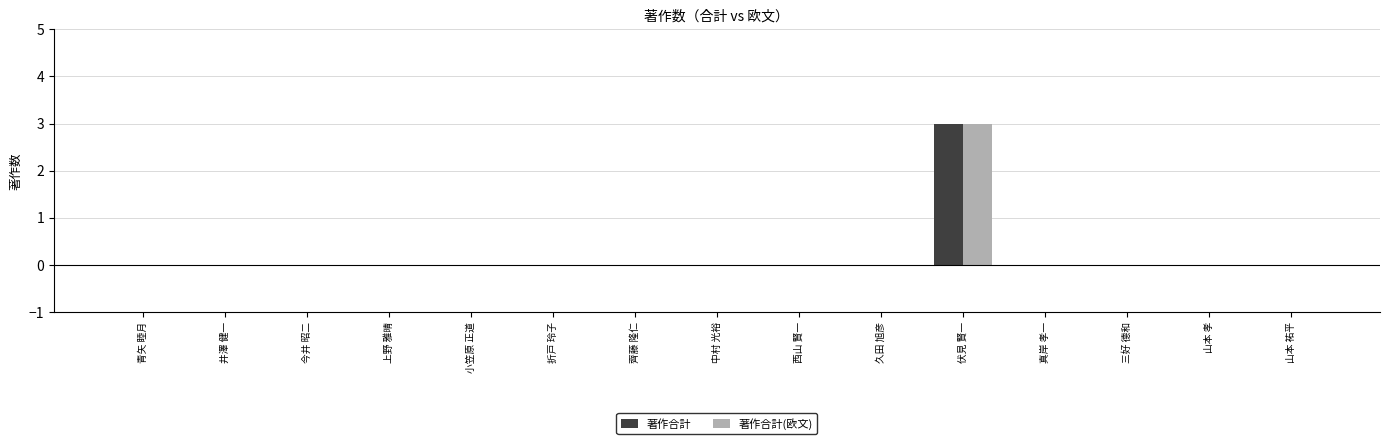

At which category is the sum across all series the highest?

伏見 賢一